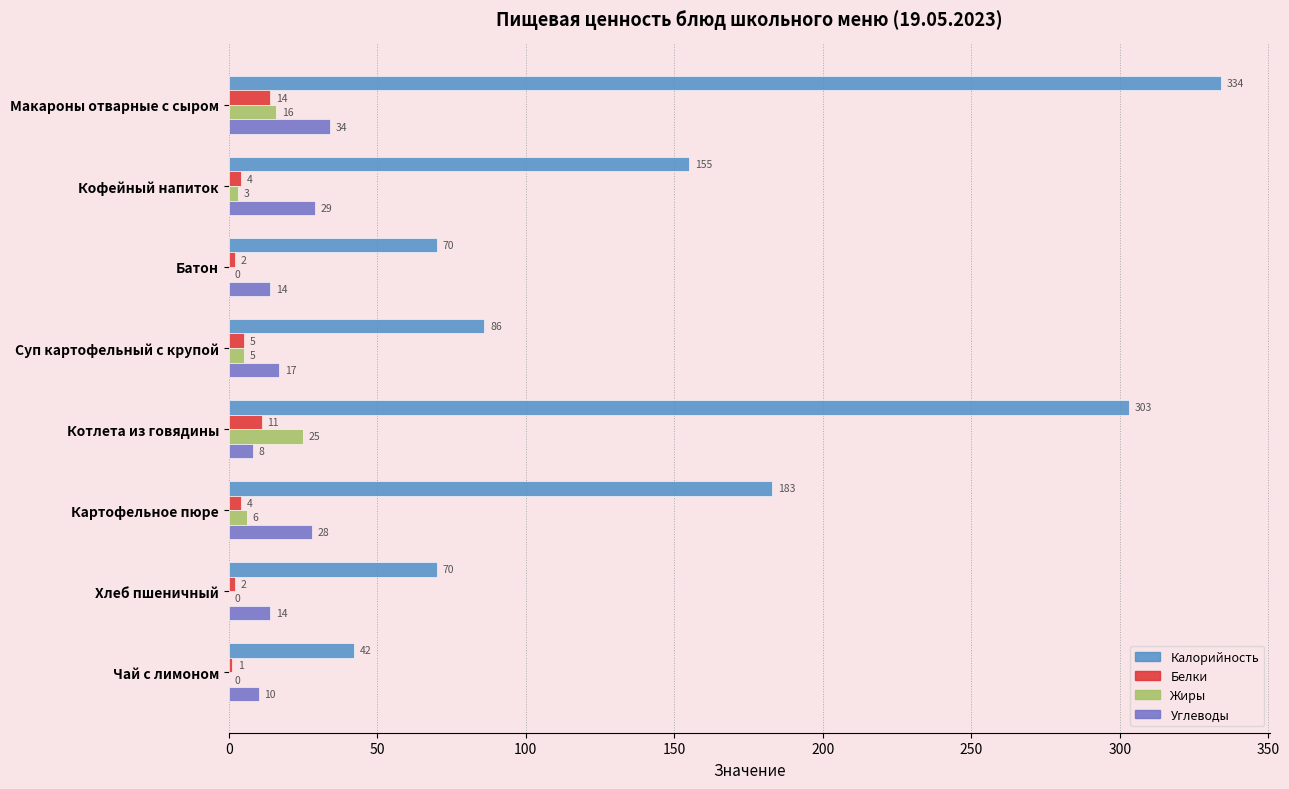

Where is Жиры nearest to the value 12?

Макароны отварные с сыром